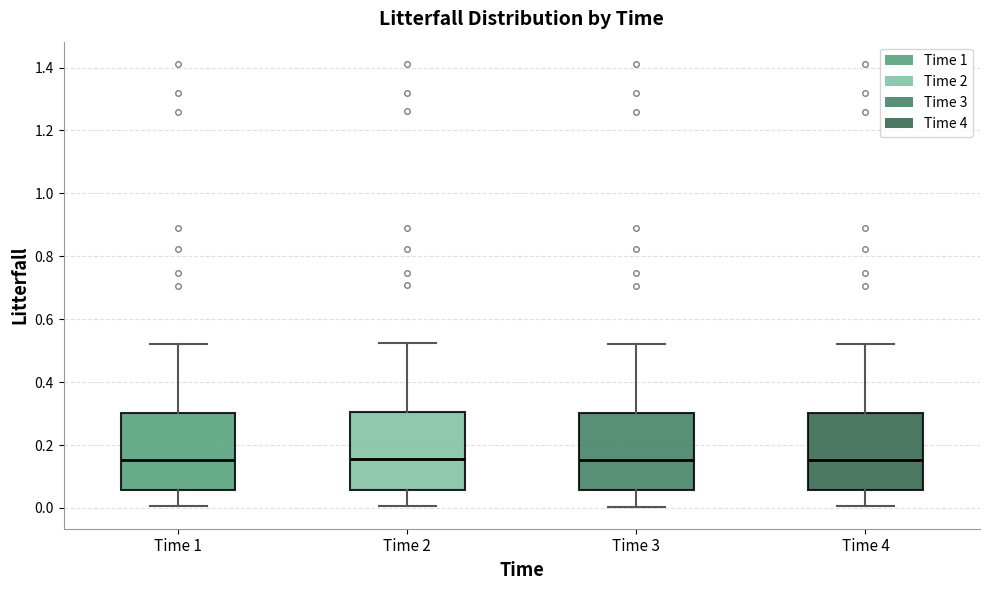

Where does the upper whisker of the box for Time 3 end on the y-axis? The values are not printed on the chart, so give them approximately, as read against the axis.

0.52